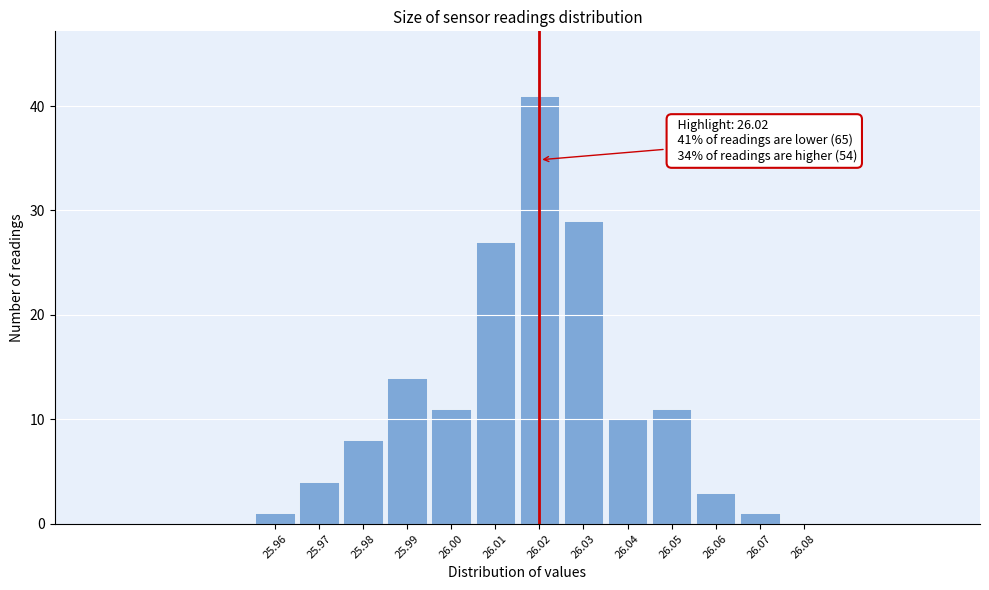

Over which range of the x-axis is the bar tallest?

26.015 to 26.025